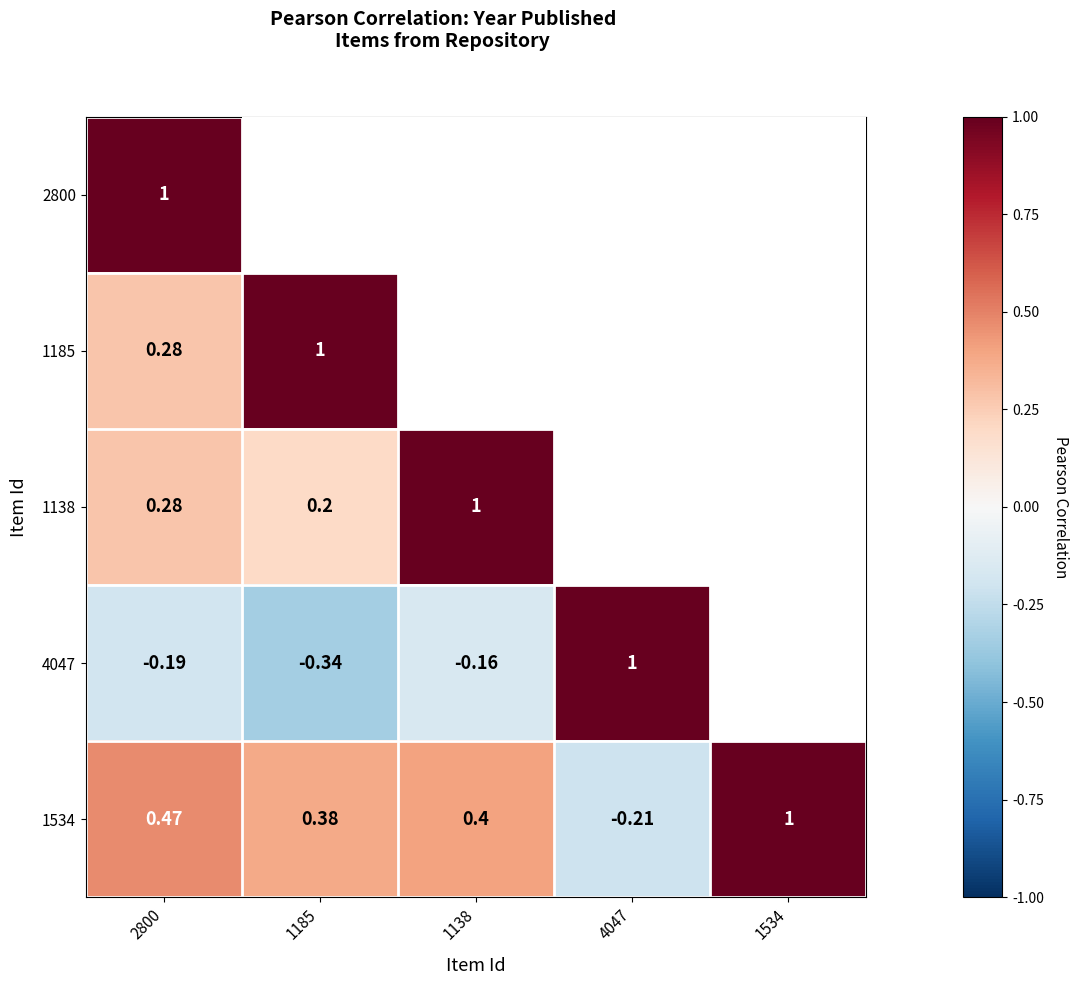

Where is 4047 nearest to the value 0?

1138